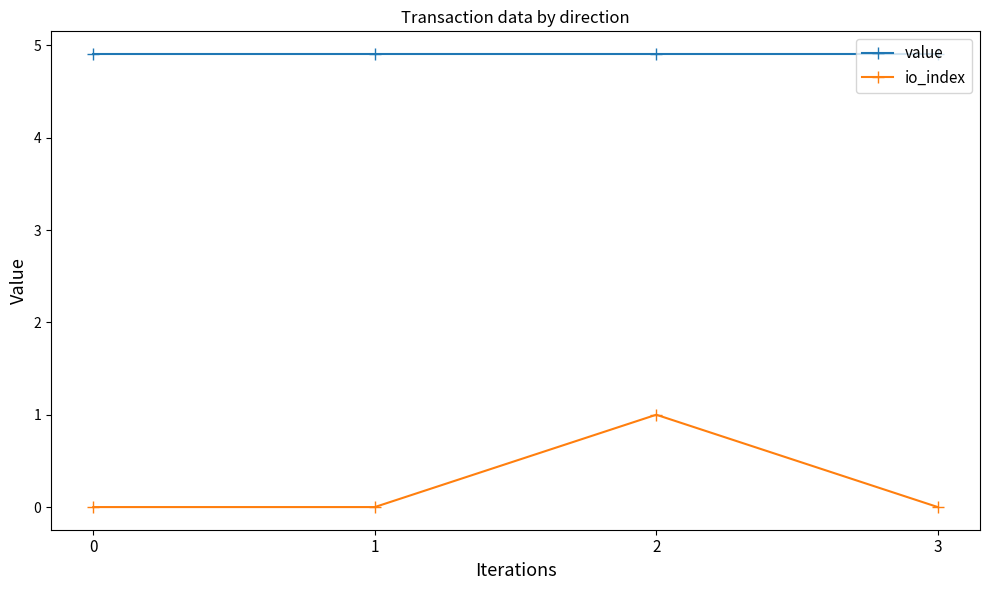

List the series in order of their peak value, lowest first.

io_index, value